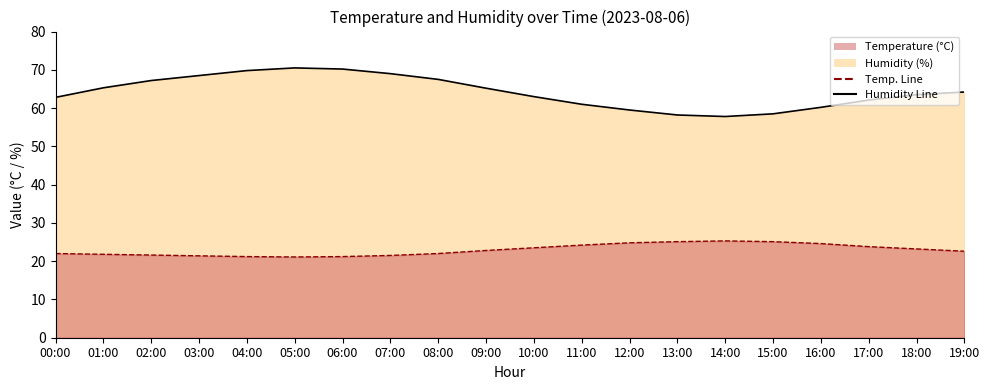

True or false: Scenario Temperature has a value of 42.5 at 16:00.

False